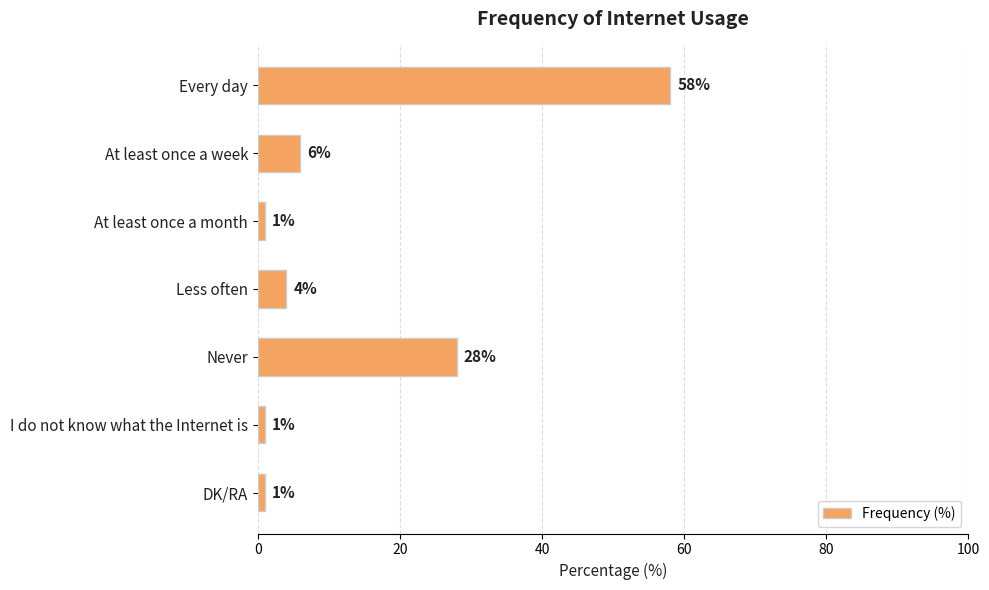

Reading top to bottom, transcribe all the data shown in this chart.

Every day=58	At least once a week=6	At least once a month=1	Less often=4	Never=28	I do not know what the Internet is=1	DK/RA=1